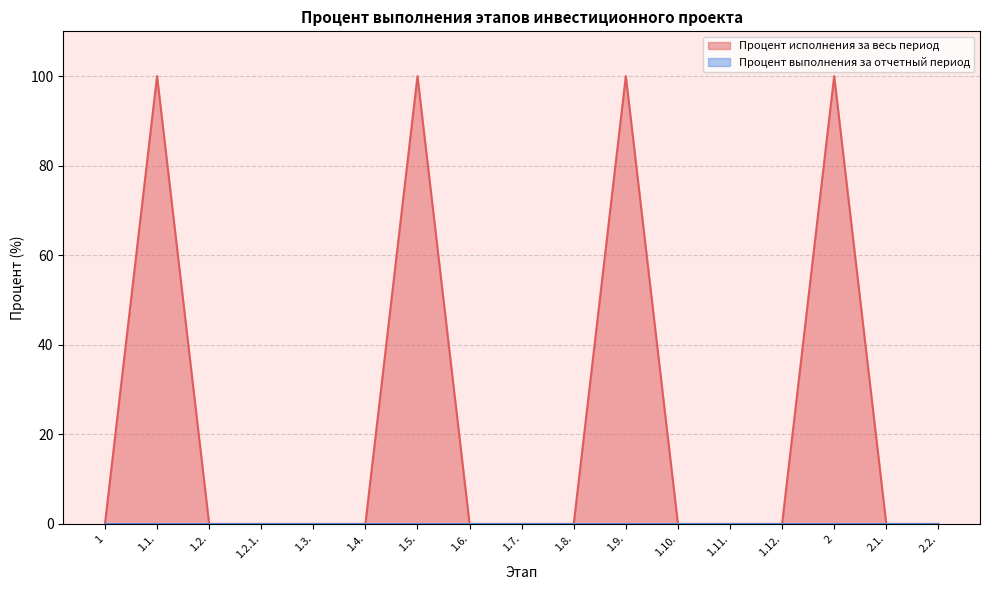

What is the difference between the maximum and minimum values?

100